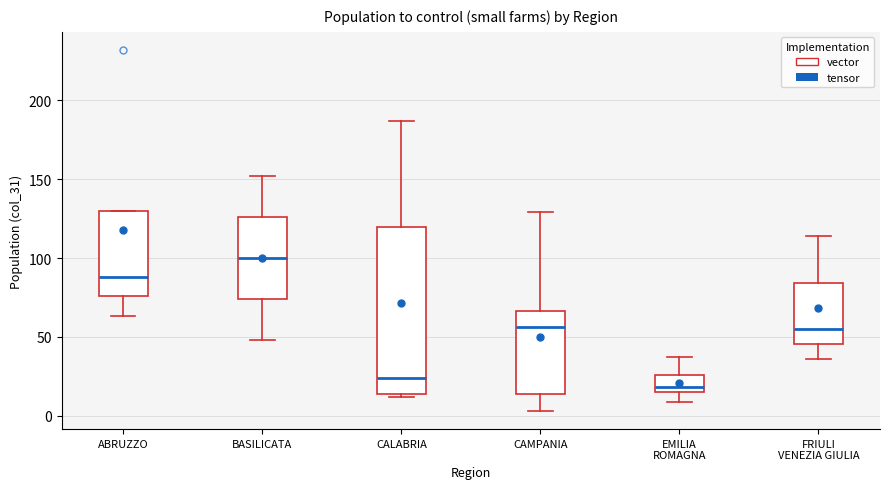

Reading left to right, read every box against the y-axis: the position of its median line, the range the box covers, and the ends of its whiskers. The values are not printed on the chart, so give them approximately, as read against the axis.

ABRUZZO: median 90, box 75 to 130, whiskers 65 to 130
BASILICATA: median 100, box 75 to 125, whiskers 50 to 150
CALABRIA: median 25, box 15 to 120, whiskers 10 to 185
CAMPANIA: median 55, box 15 to 65, whiskers 5 to 130
EMILIA ROMAGNA: median 20, box 15 to 25, whiskers 10 to 35
FRIULI VENEZIA GIULIA: median 55, box 45 to 85, whiskers 35 to 115